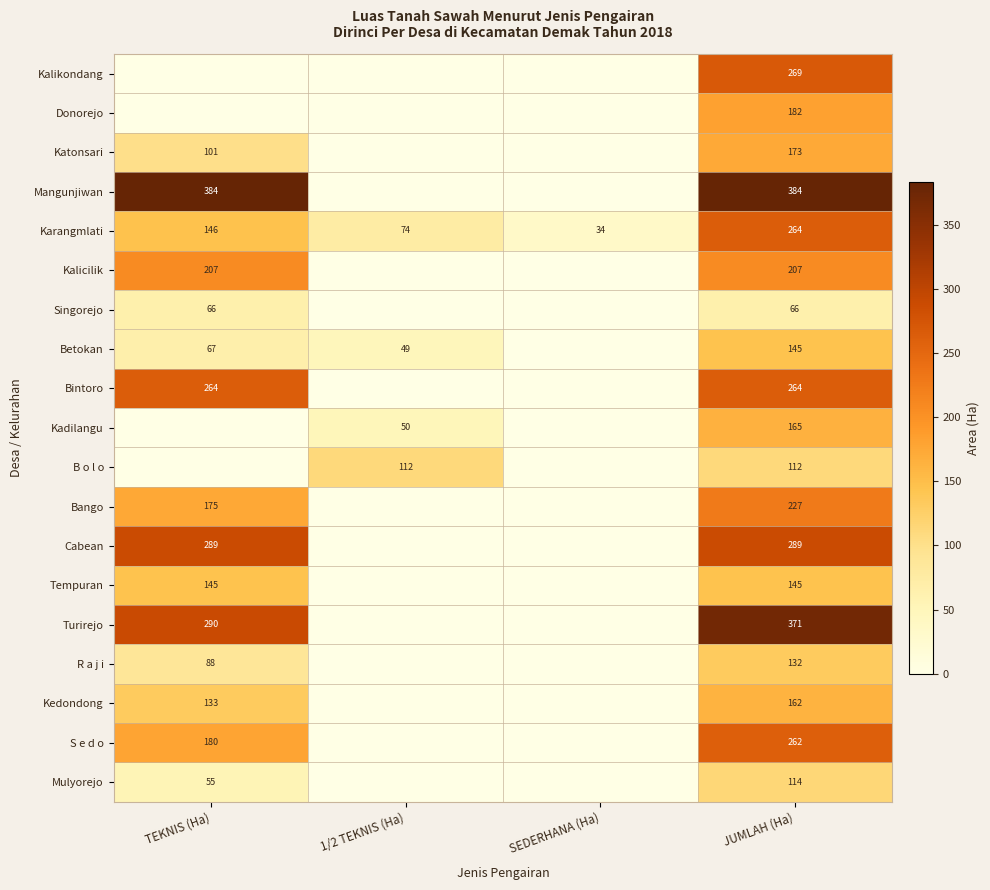

True or false: Karangmlati has a value of 115 at 1/2 TEKNIS (Ha).

False